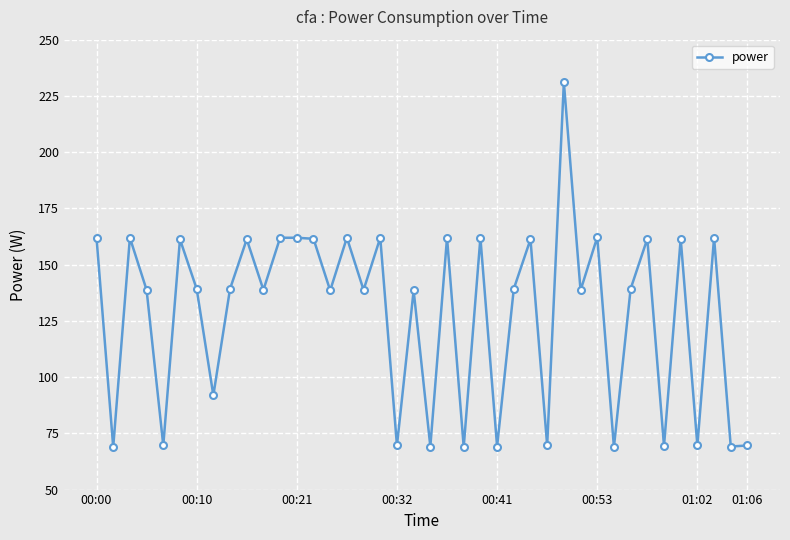

How many lines are shown in the chart?

1